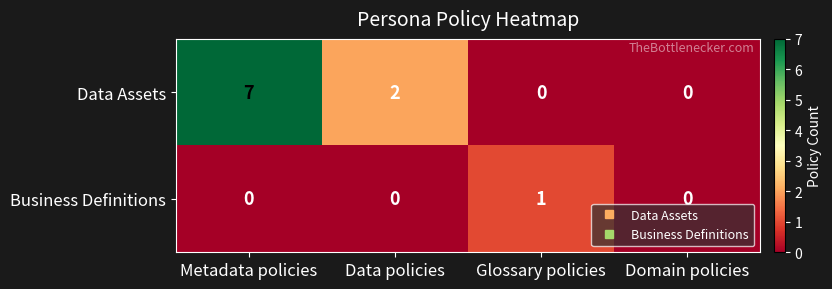

Reading left to right, extract all data points from this chart.

Data Assets: 7	2	0	0
Business Definitions: 0	0	1	0